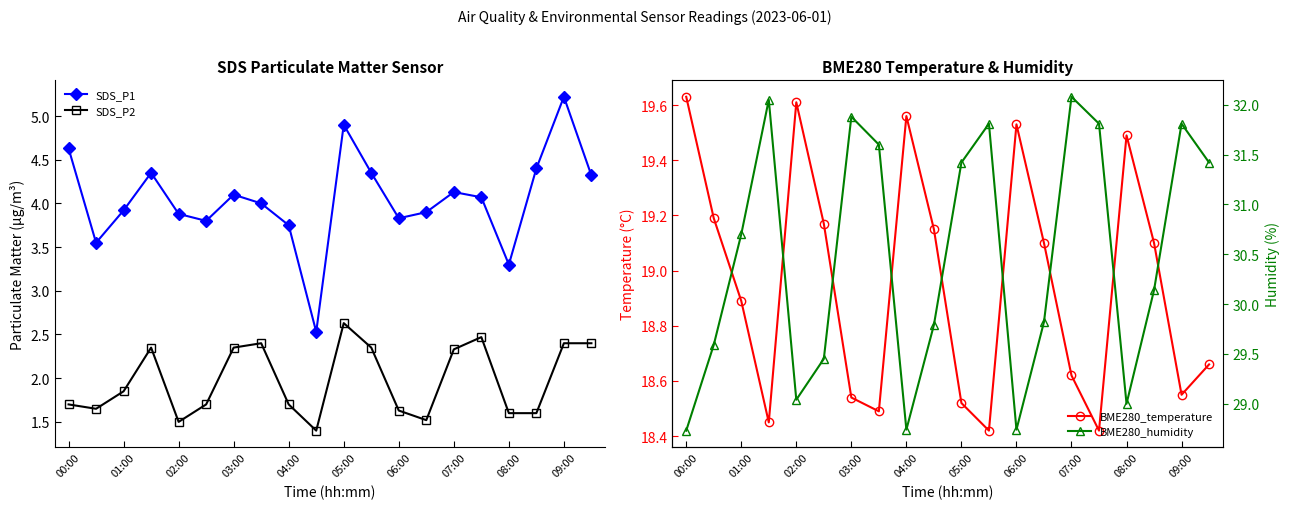

True or false: SDS_P2 and SDS_P1 intersect in this chart.

False